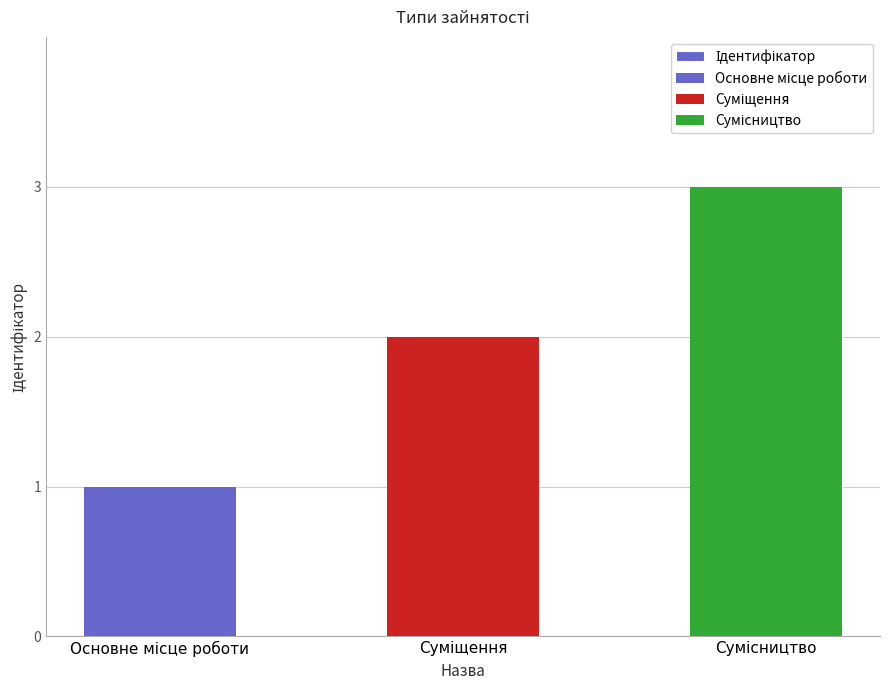

How many values are between 1 and 3?

3